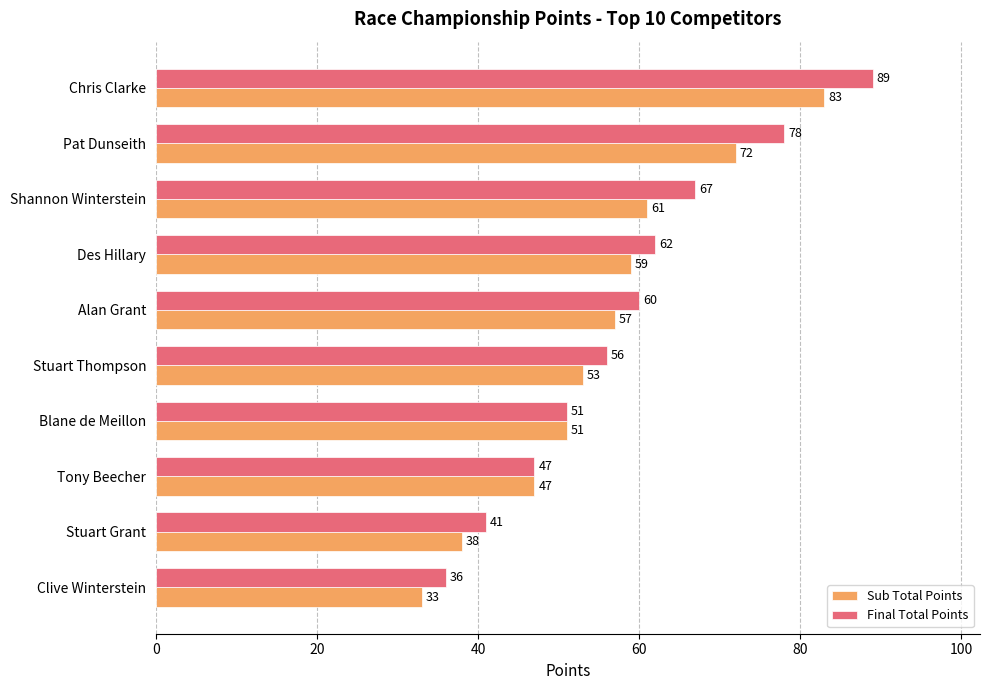

The value of Sub Total Points at Clive Winterstein is 33. True or false?

True